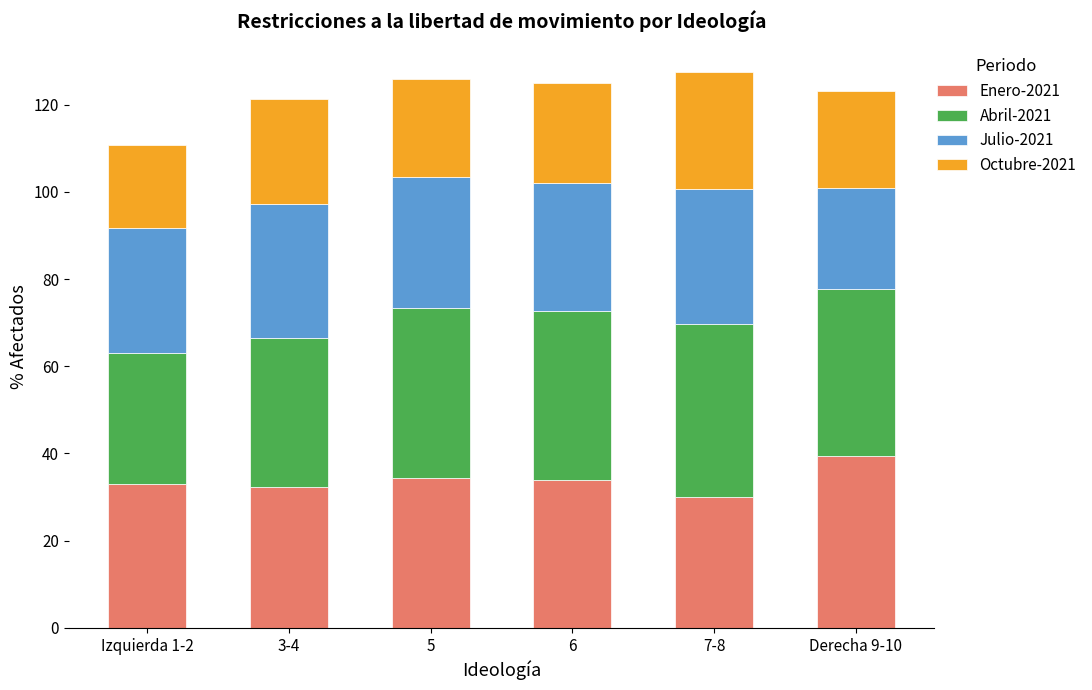

What is the minimum value for Enero-2021?

29.9